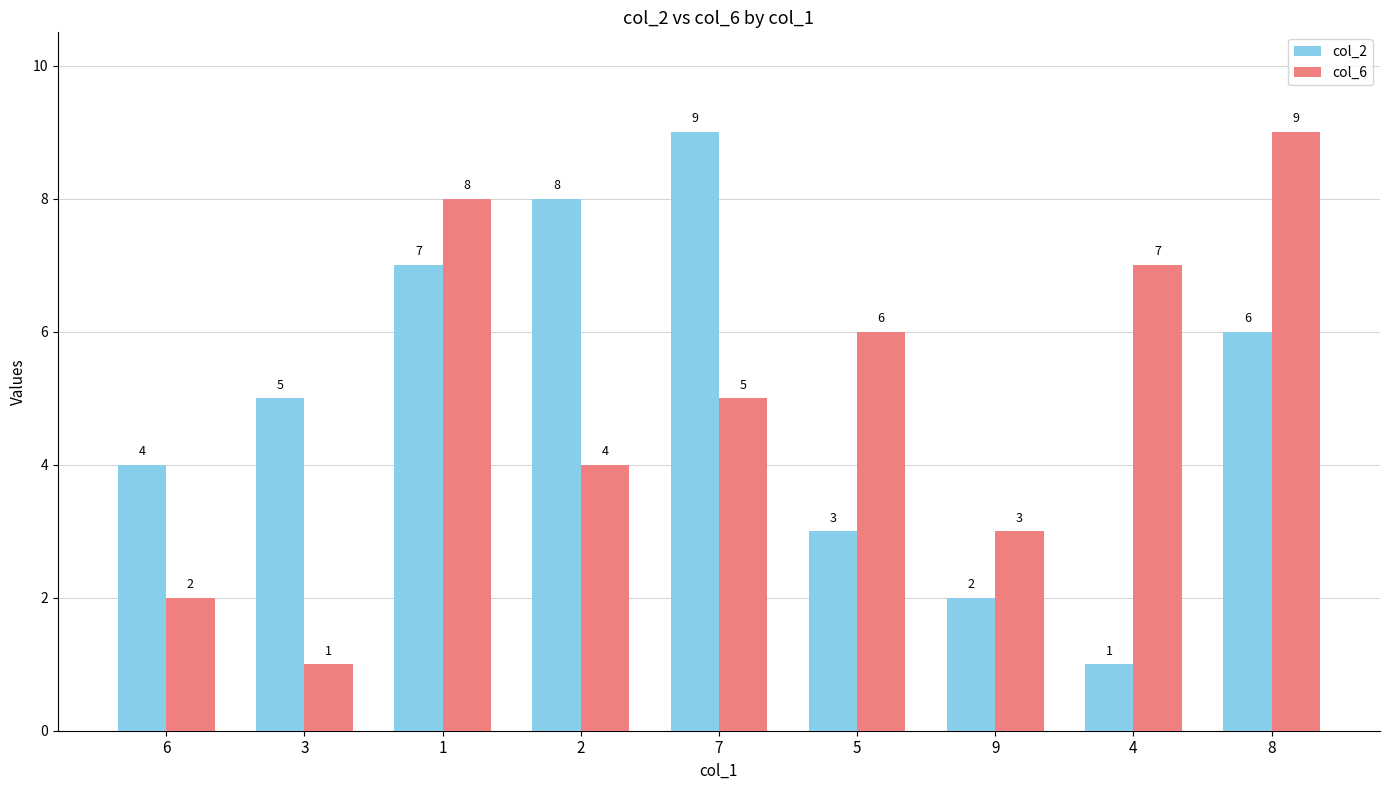

How many col_6 values are between 3 and 7?

5